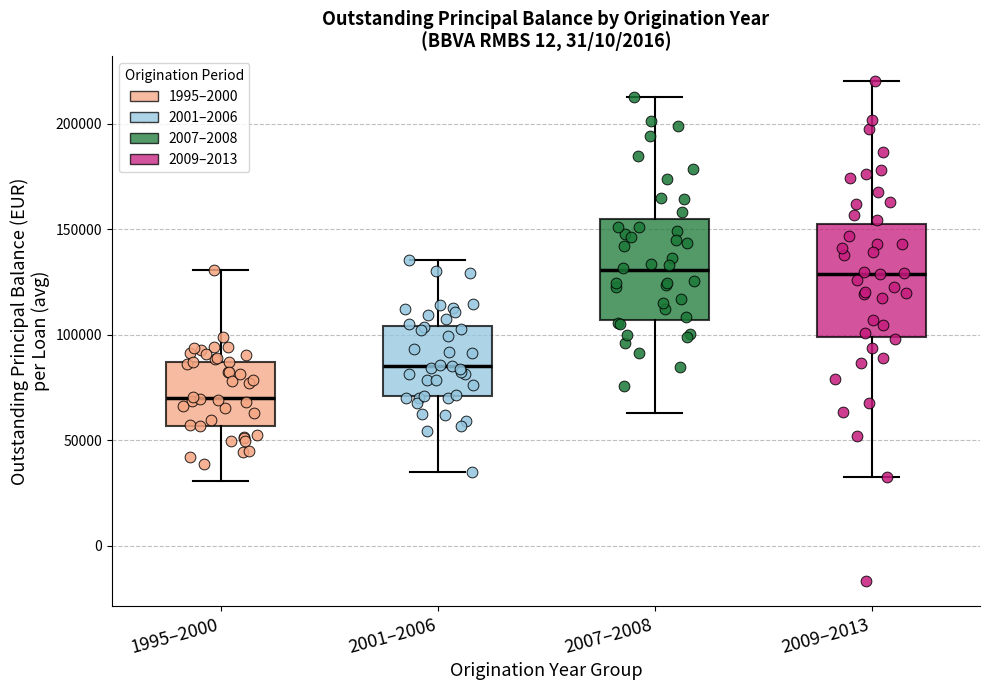

Reading left to right, transcribe this box plot: for each box, give where its median line is, the range the box spans, and where its two whiskers end, as read against the y-axis. The values are not printed on the chart, so give them approximately, as read against the axis.

1995–2000: median 70000, box 55000 to 85000, whiskers 30000 to 130000
2001–2006: median 85000, box 70000 to 105000, whiskers 35000 to 135000
2007–2008: median 130000, box 105000 to 155000, whiskers 65000 to 215000
2009–2013: median 130000, box 100000 to 150000, whiskers 35000 to 220000